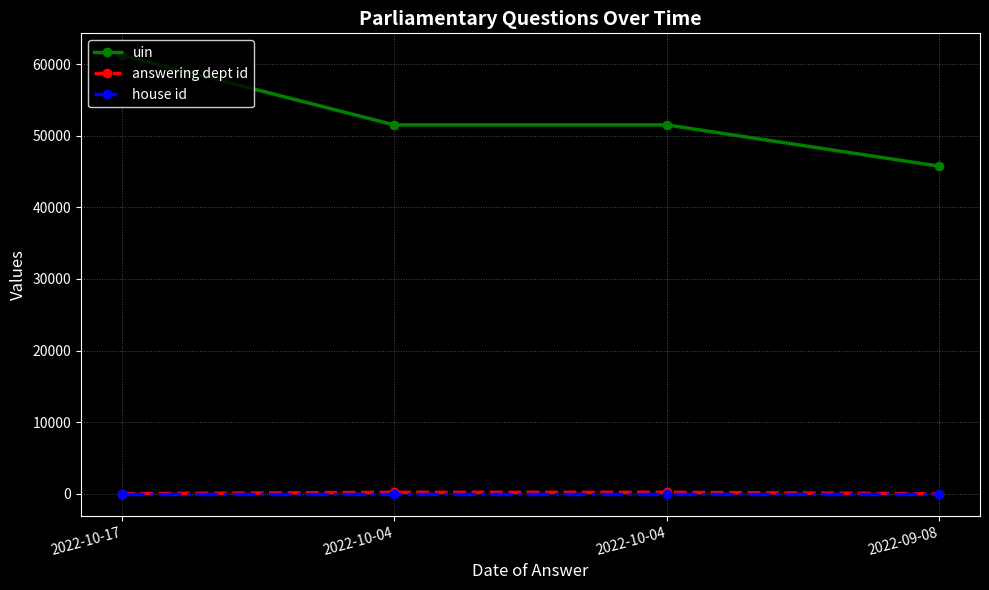

What is the label of the 3rd point from the right?

2022-10-04